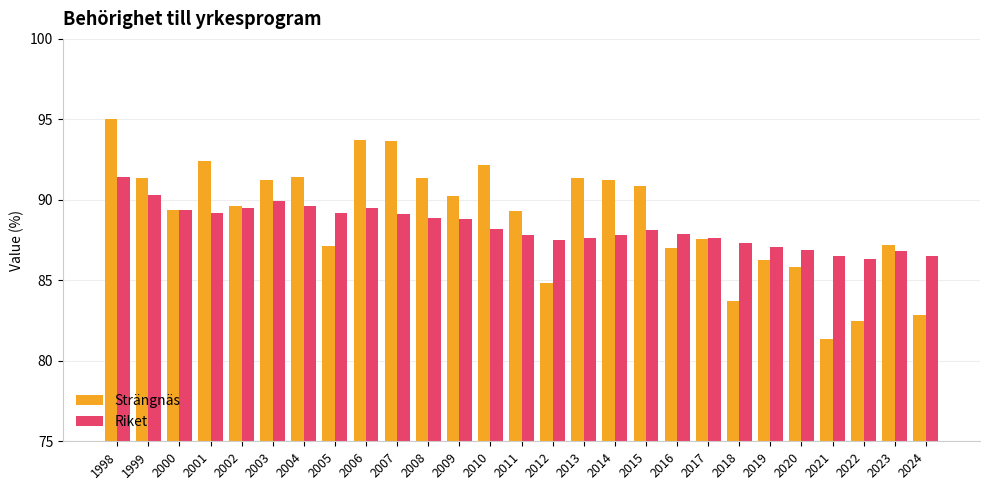

What is the difference between the second highest and minimum values in the Riket series?

4.0